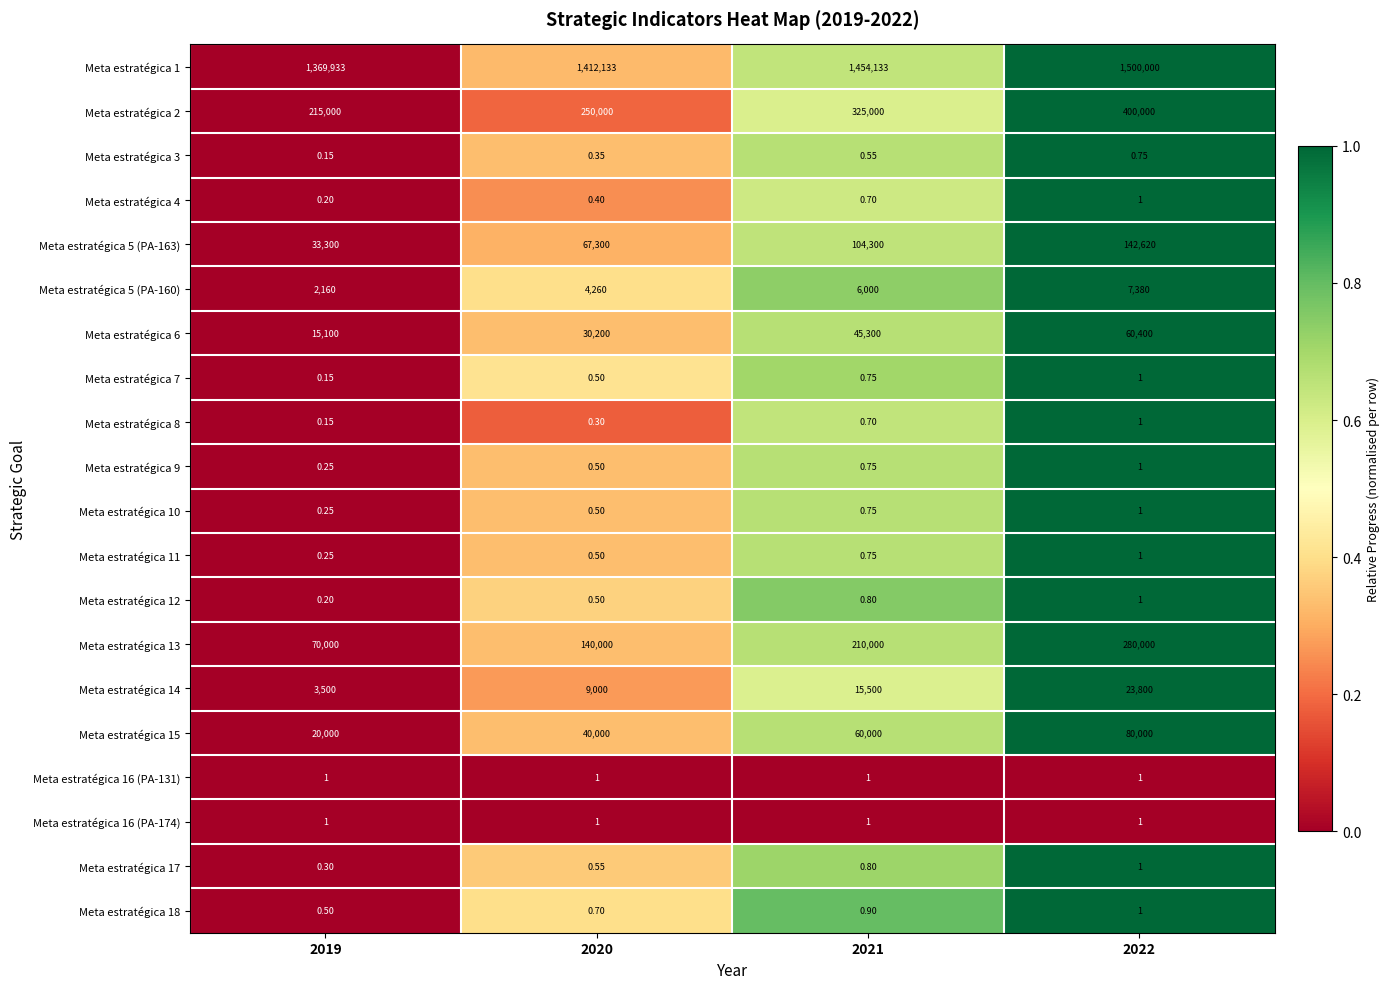

At how many categories does at least one series exceed 0?

4